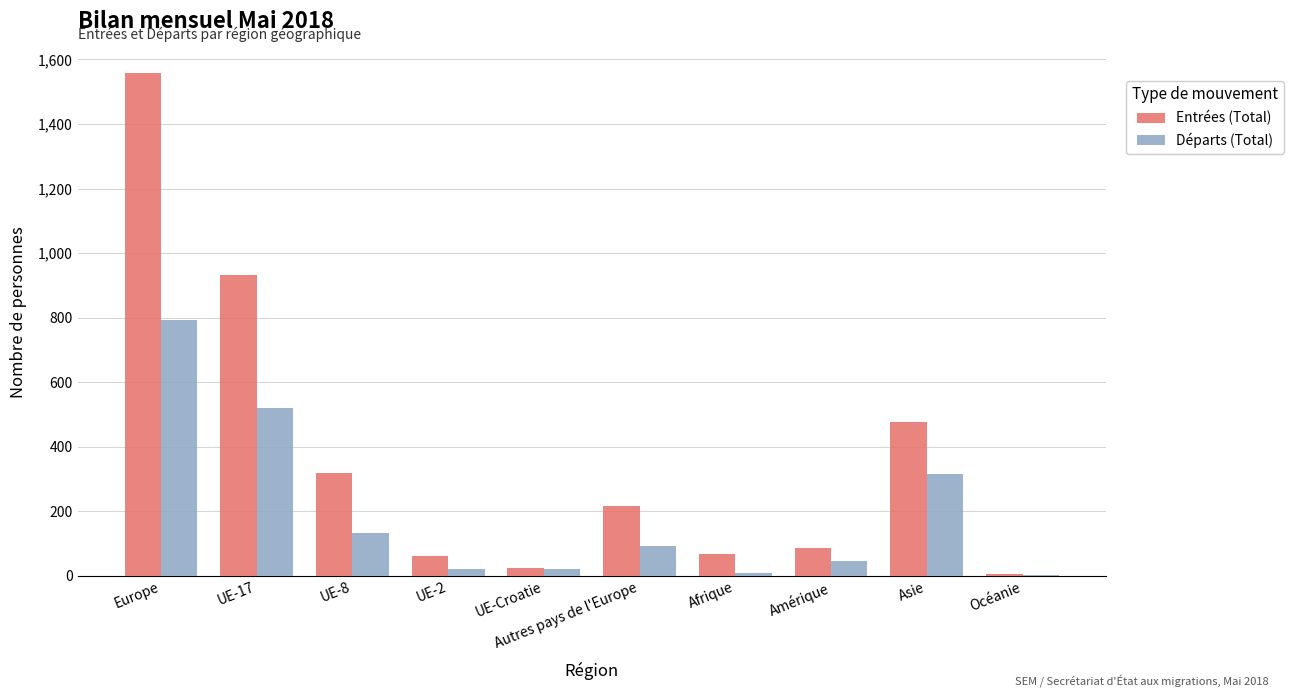

Are the bars horizontal?

No